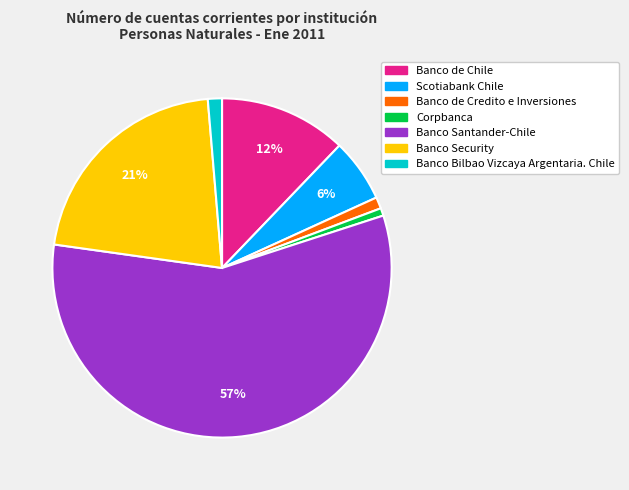

To the nearest percent, what portion does Banco de Credito e Inversiones represent?

1%